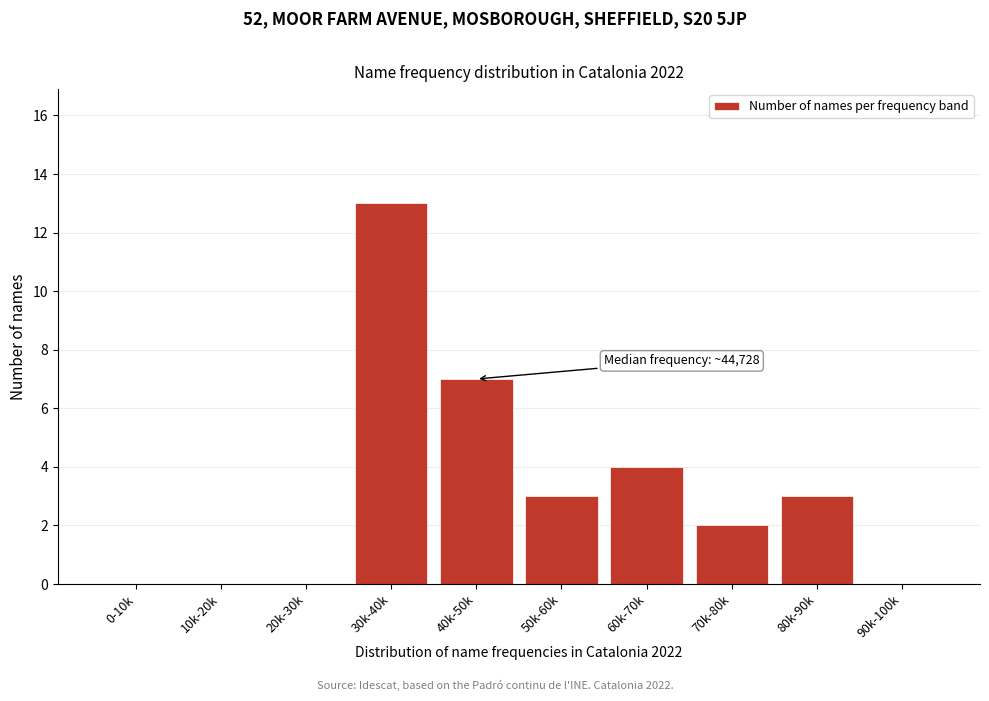

Reading right to left, list all the values displayed in this chart.

90k-100k=0	80k-90k=3	70k-80k=2	60k-70k=4	50k-60k=3	40k-50k=7	30k-40k=13	20k-30k=0	10k-20k=0	0-10k=0